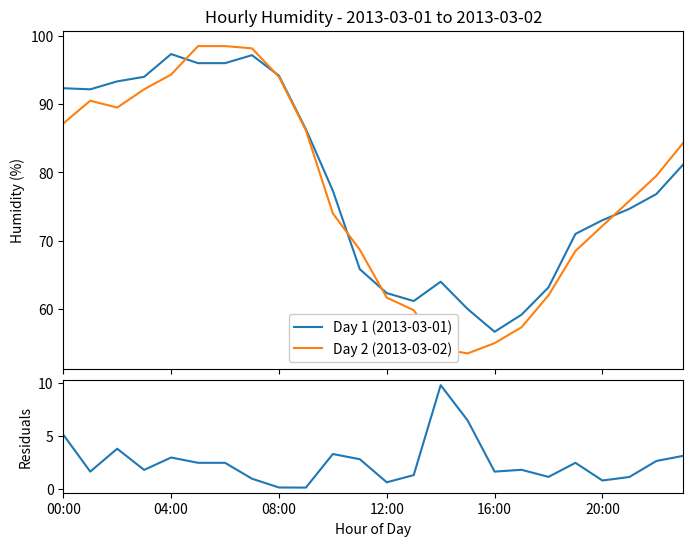

What is the maximum value for Day 2 (2013-03-02)?

98.5